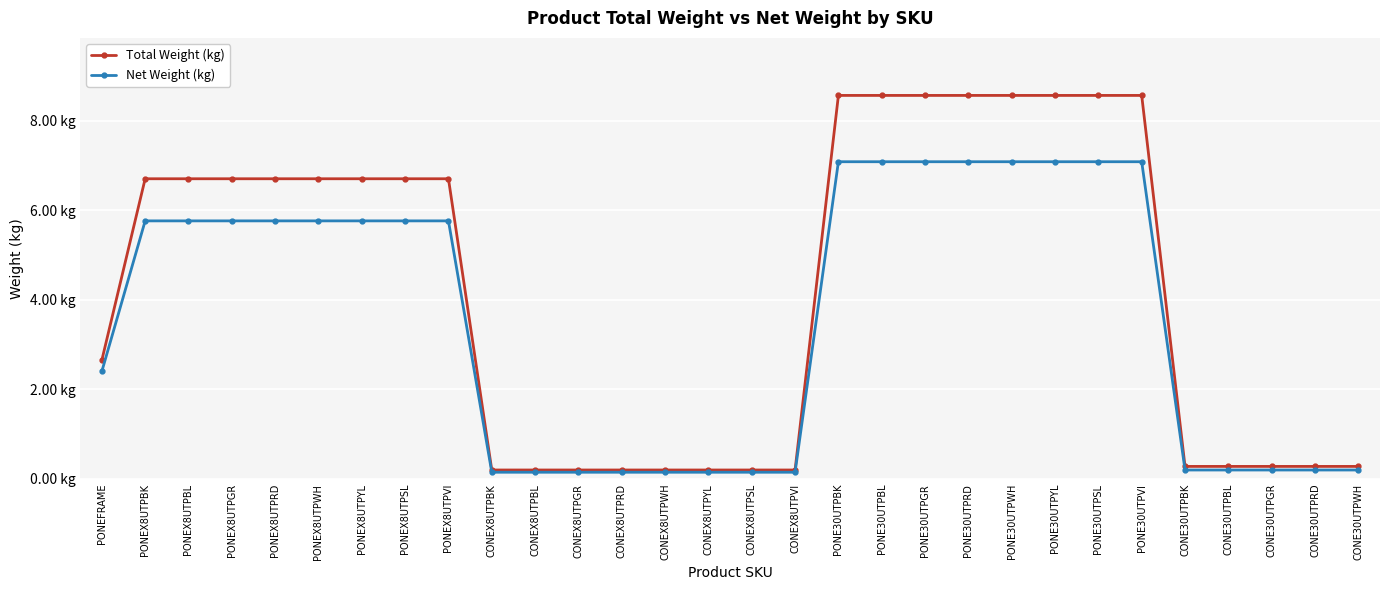

At how many categories does at least one series exceed 6?

16